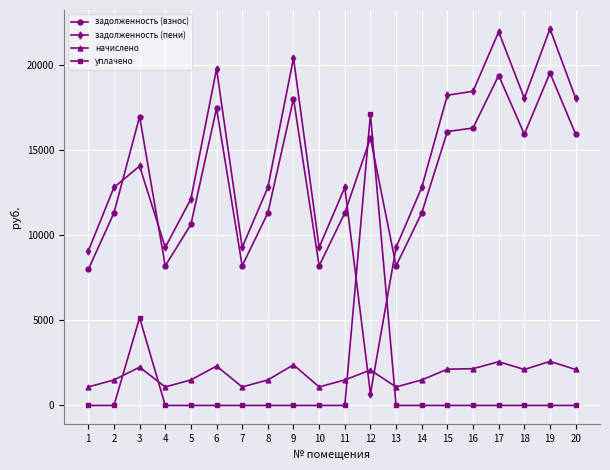

What is the total value across all series at 19?

44204.6